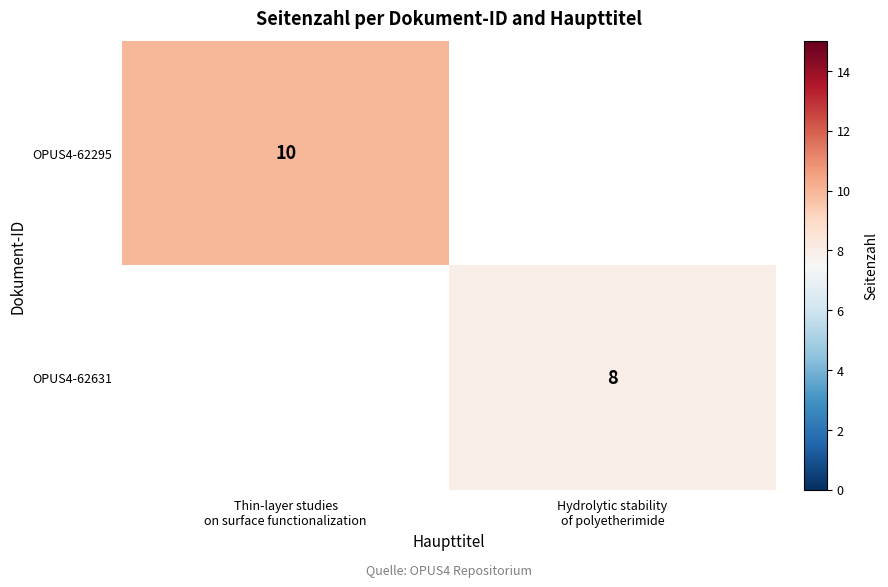

What is the difference between the maximum and minimum values in the OPUS4-62295 series?

10